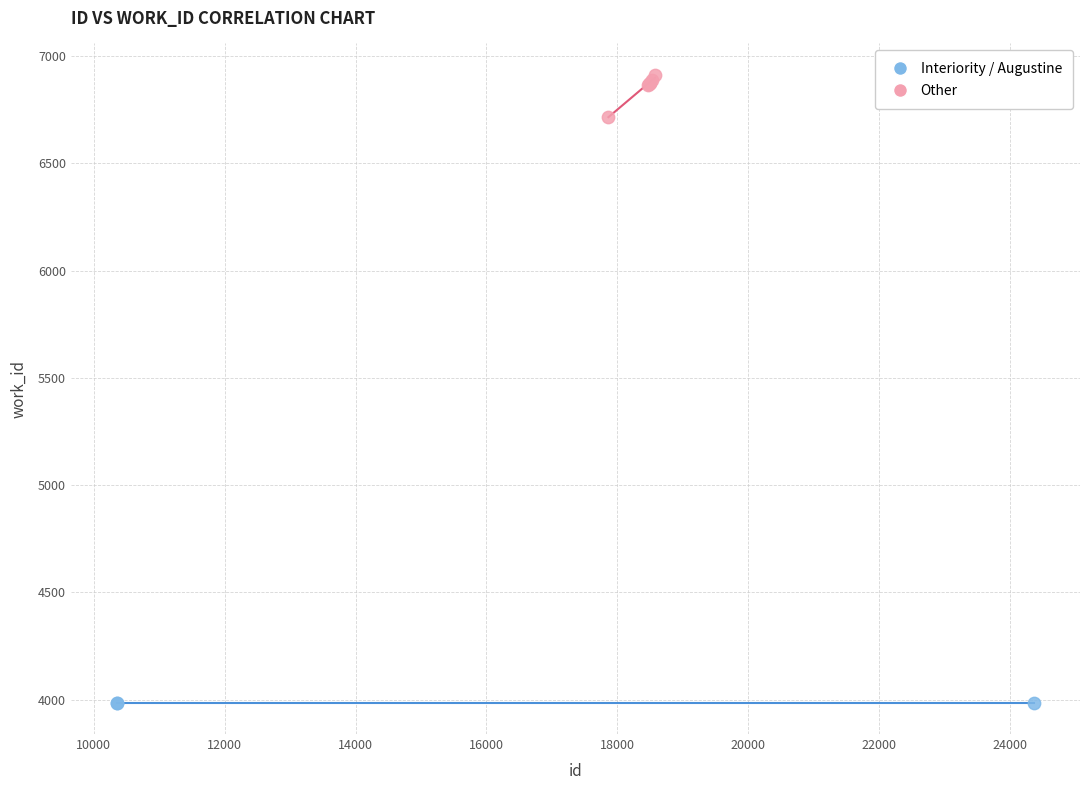

Which series reaches the minimum Y coordinate?

Interiority / Augustine